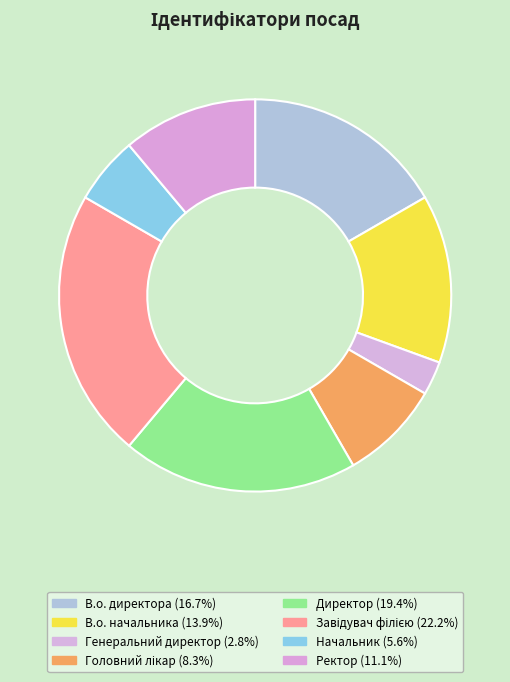

Does В.о. начальника account for over 50% of the chart?

No